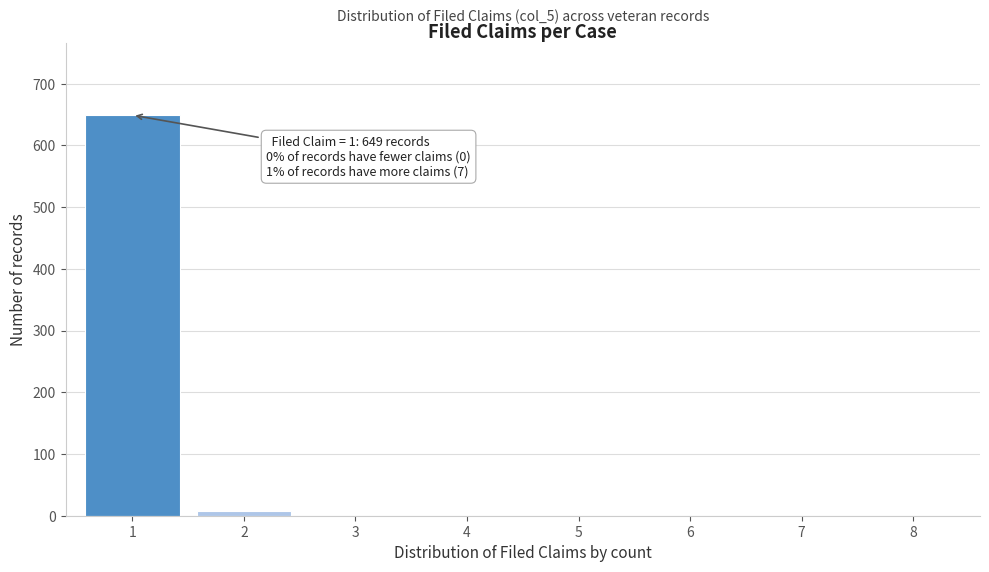

Reading left to right, extract all data points from this chart.

1=649	2=7	3=0	4=0	5=0	6=0	7=0	8=0